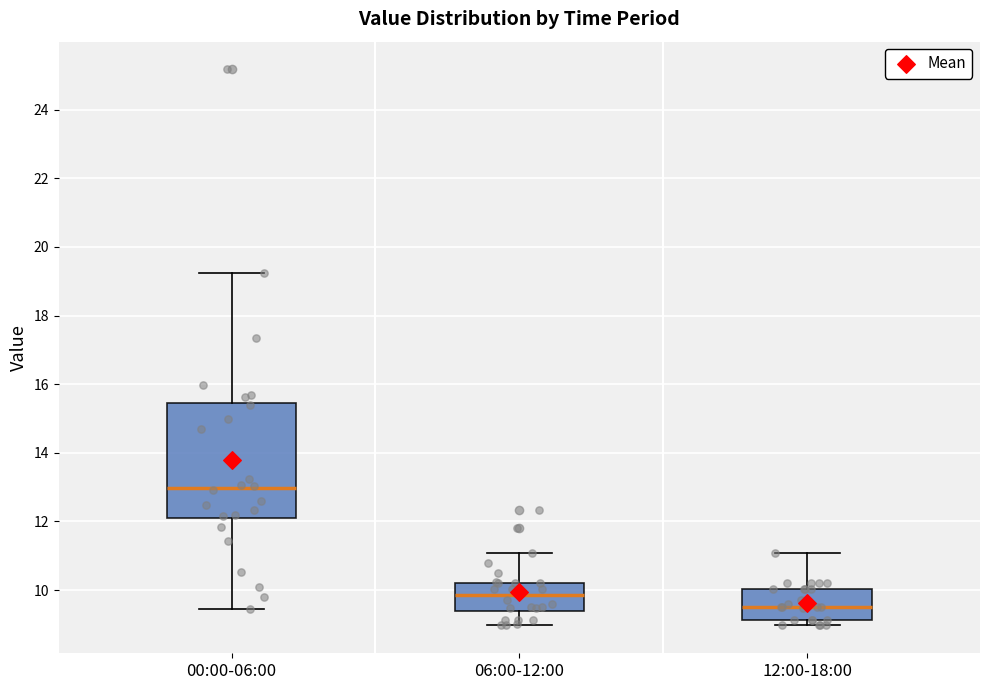

Reading left to right, read every box against the y-axis: the position of its median line, the range the box covers, and the ends of its whiskers. The values are not printed on the chart, so give them approximately, as read against the axis.

00:00-06:00: median 13.0, box 12.0 to 15.4, whiskers 9.4 to 19.2
06:00-12:00: median 9.8, box 9.4 to 10.2, whiskers 9.0 to 11.0
12:00-18:00: median 9.6, box 9.2 to 10.0, whiskers 9.0 to 11.0